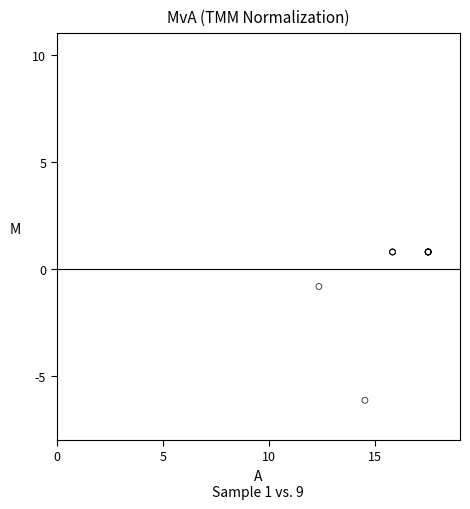

What Y value in the scatter plot is closest to -2?

-0.8